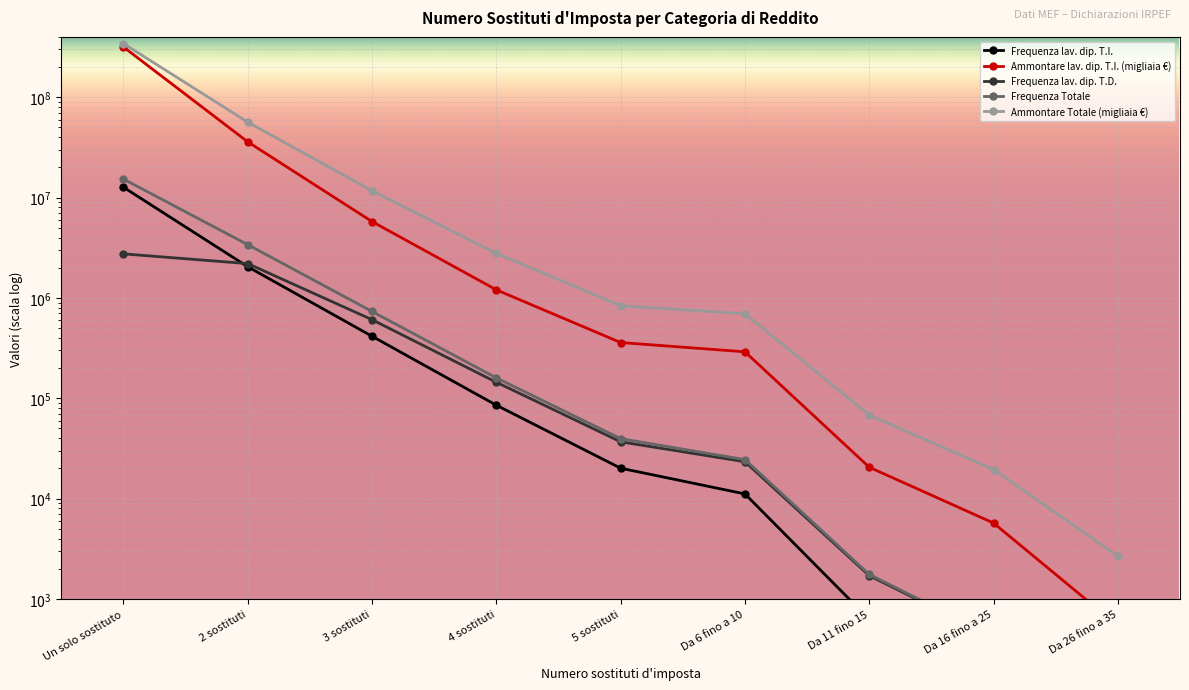

Between 2 sostituti and 5 sostituti, which series saw the biggest shift?

Ammontare Totale (migliaia €)